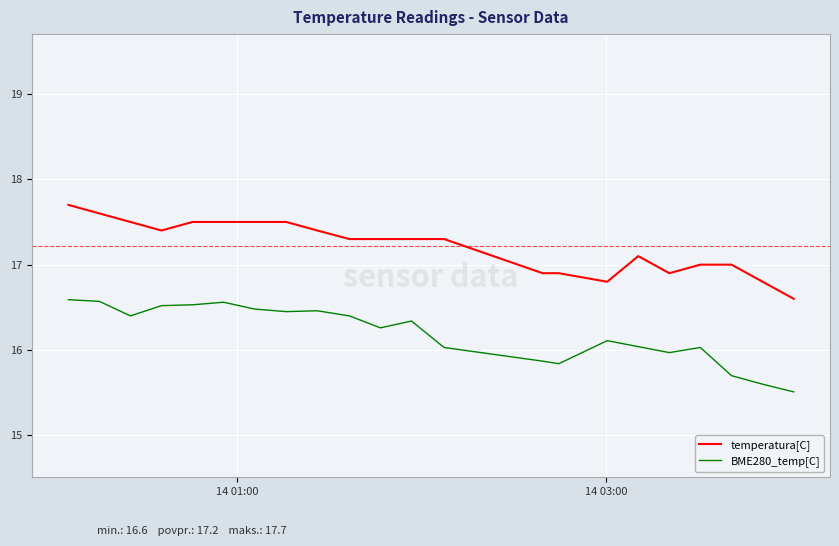

How many lines are shown in the chart?

2